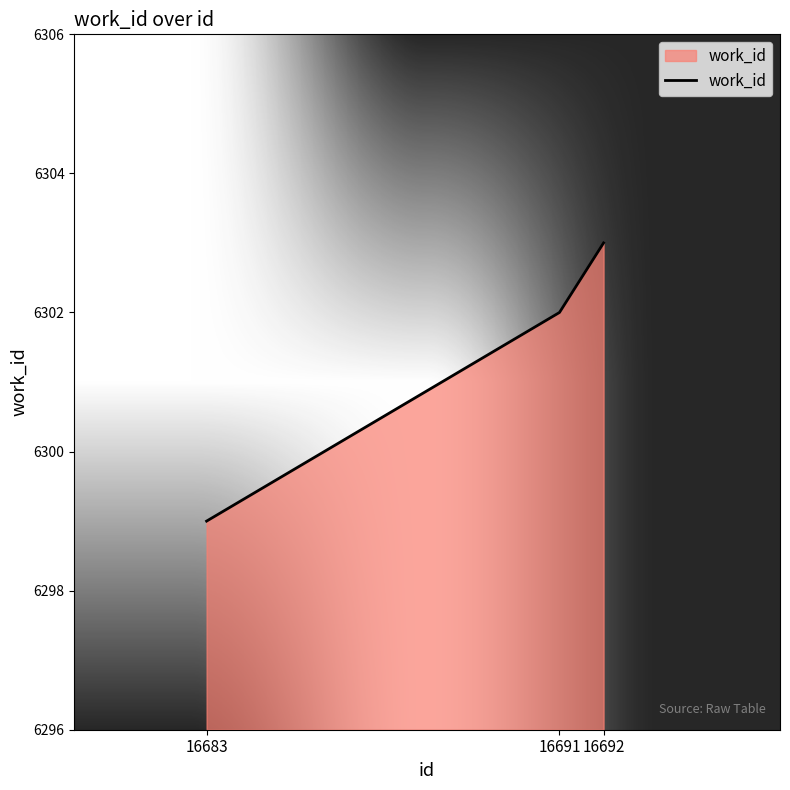

What is the difference between the maximum and minimum values?

4